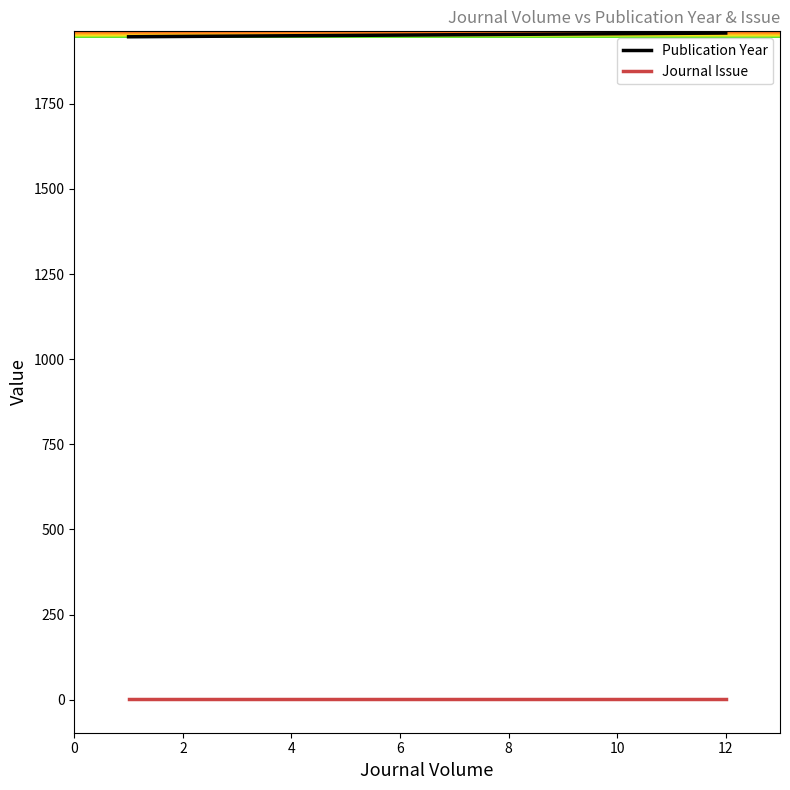

What is the difference between the maximum and second lowest values in the Publication Year series?

9